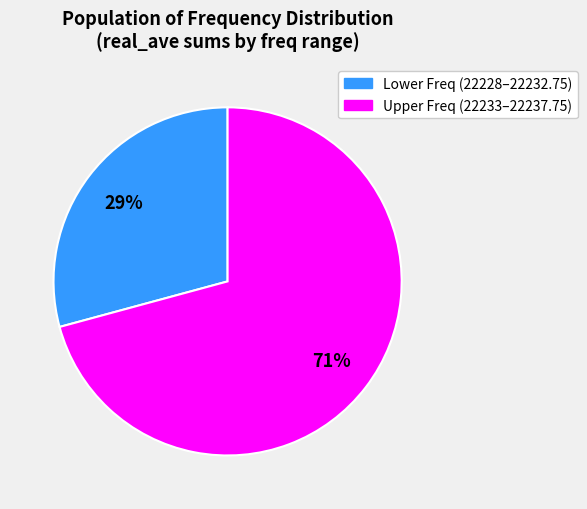

Which category has the biggest portion of the pie?

Upper Freq (22233–22237.75)